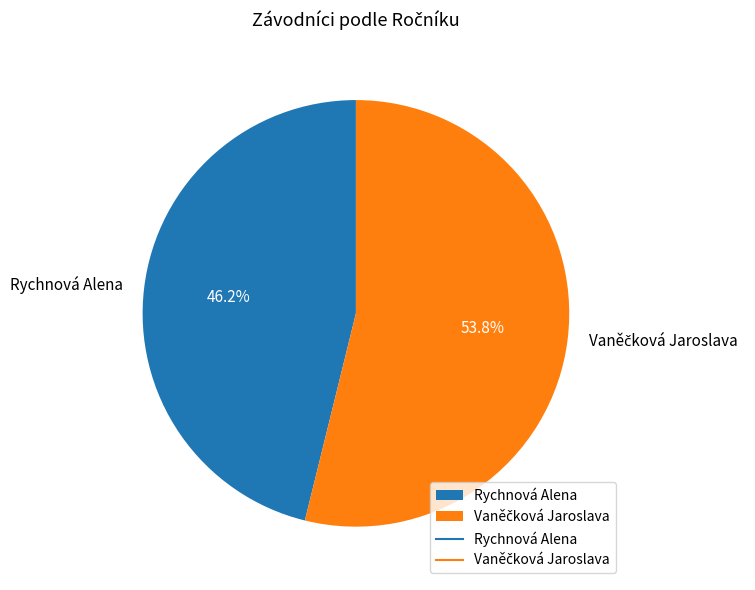

To the nearest percent, what portion does Rychnová Alena represent?

46%